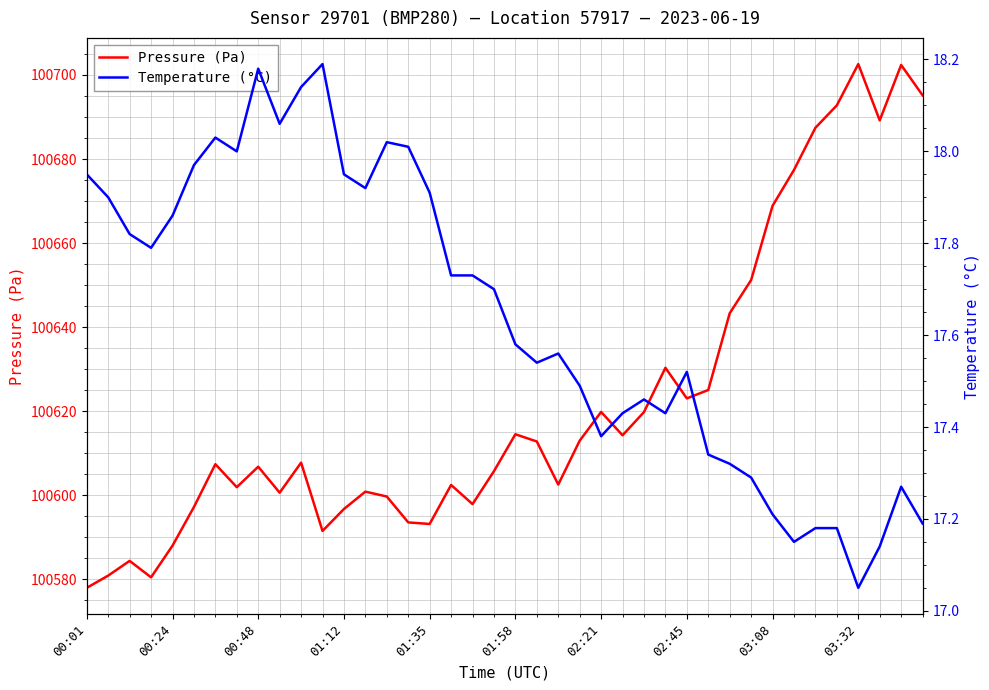

Is it true that Pressure (Pa) equals 100578.0 at 00:01?

True